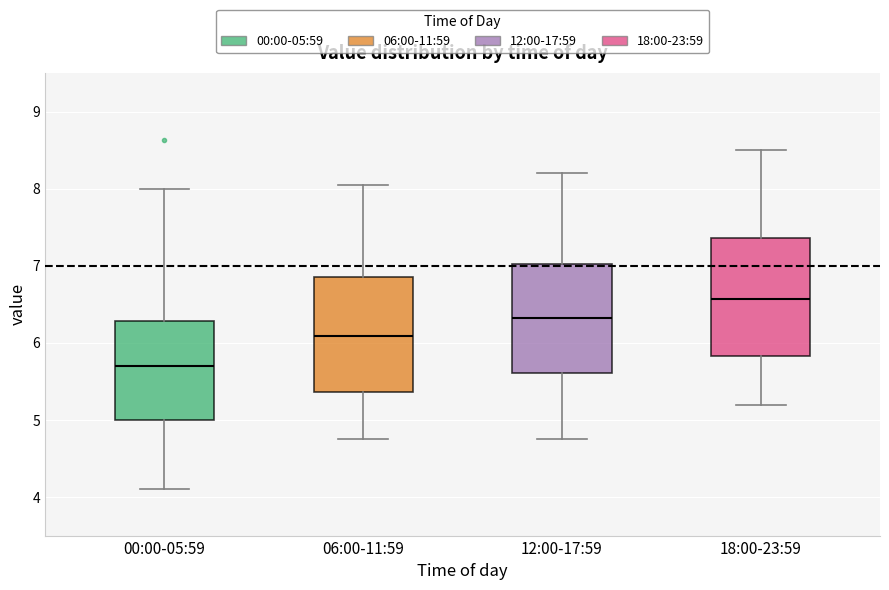

Where is the lower edge of the box for 06:00-11:59 on the y-axis? The values are not printed on the chart, so give them approximately, as read against the axis.

5.4